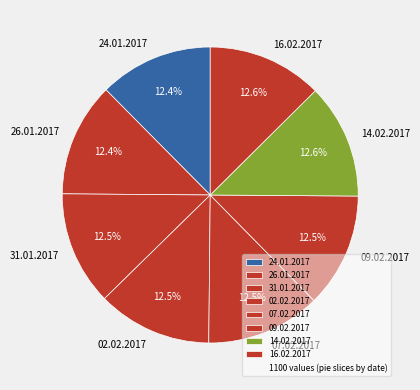

How much of the chart is everything except 16.02.2017?

87.4%